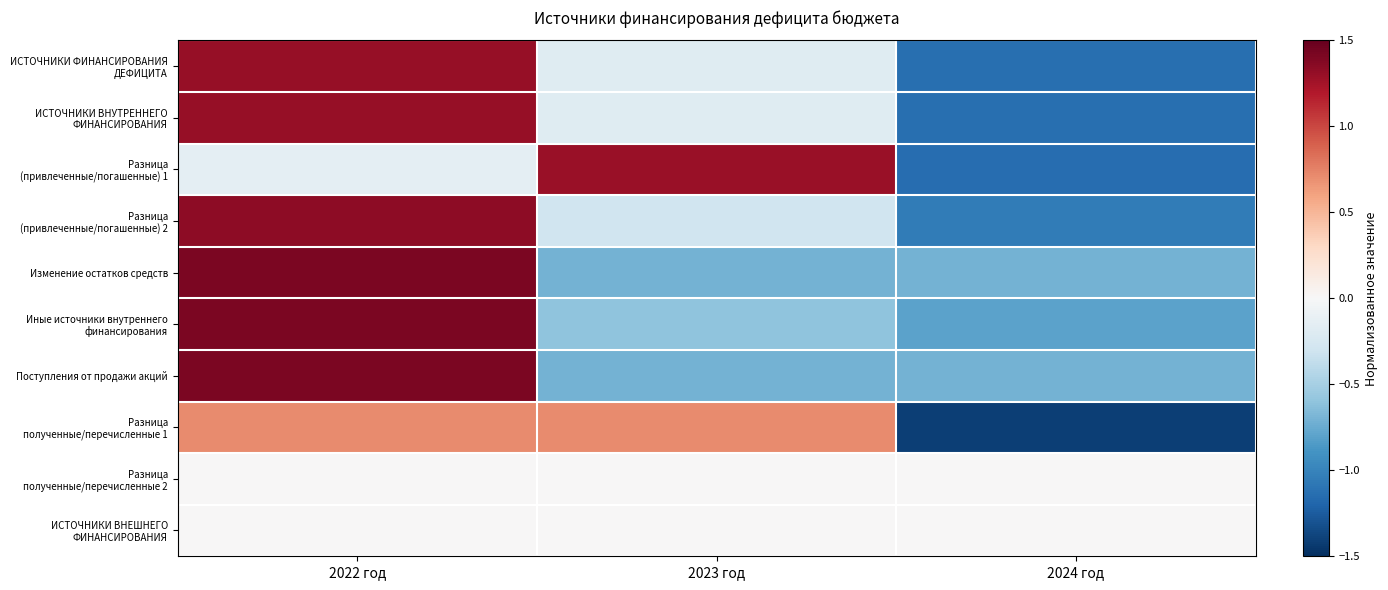

At 2023 год, list the series in order from smallest to largest.

Изменение остатков средств, Поступления от продажи акций, Иные источники внутреннего финансирования, Разница (привлеченные/погашенные) 2, ИСТОЧНИКИ ФИНАНСИРОВАНИЯ ДЕФИЦИТА, ИСТОЧНИКИ ВНУТРЕННЕГО ФИНАНСИРОВАНИЯ, Разница полученные/перечисленные 2, ИСТОЧНИКИ ВНЕШНЕГО ФИНАНСИРОВАНИЯ, Разница полученные/перечисленные 1, Разница (привлеченные/погашенные) 1